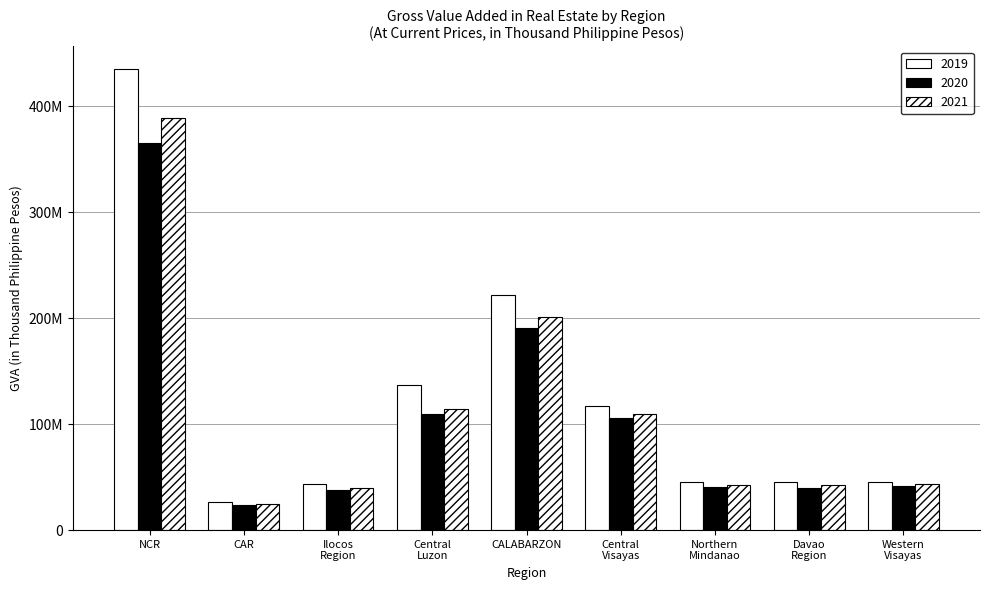

What is the sum of all 2021 values?

1005303426.9